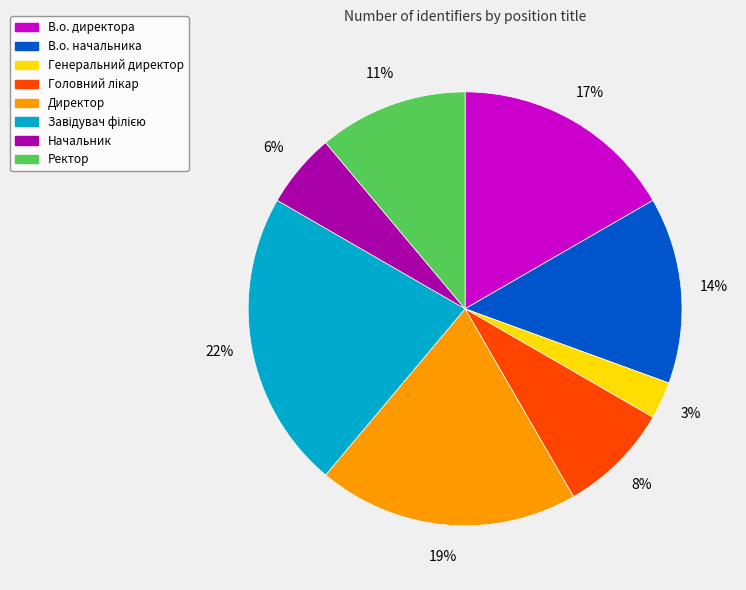

Is there a majority slice in this chart?

No